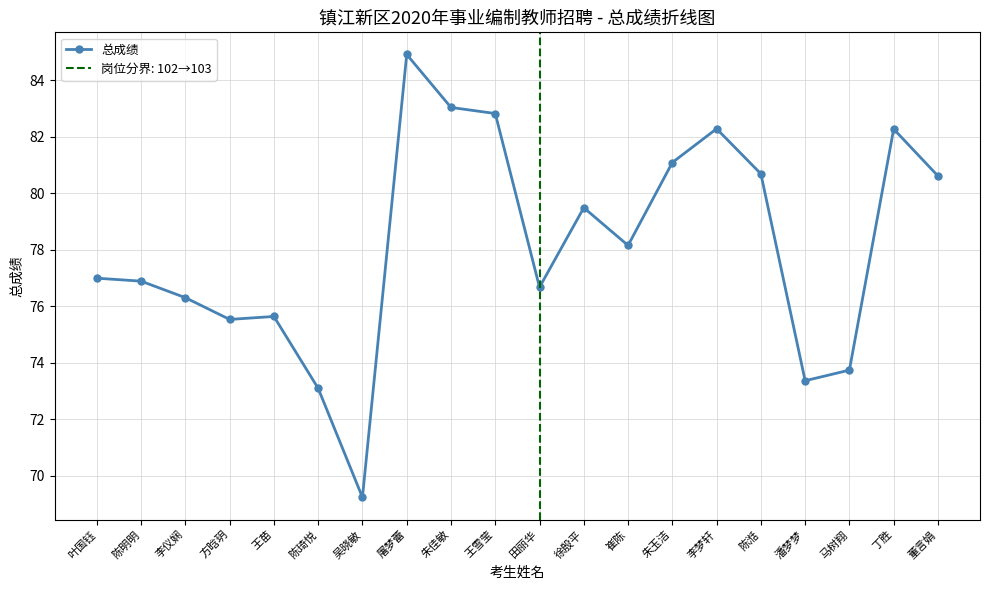

Reading right to left, extract all data points from this chart.

董言娟=80.6	丁胜=82.3	马树翔=73.7	潘梦梦=73.4	陈湉=80.7	李梦轩=82.3	朱玉洁=81.1	崔陈=78.2	徐殷平=79.5	田丽华=76.7	王雪莹=82.8	朱佳敏=83.0	屠梦蕾=84.9	吴晓敏=69.2	陈琦悦=73.1	王苗=75.6	方晗玥=75.5	李仪娴=76.3	陈明明=76.9	叶国钰=77.0